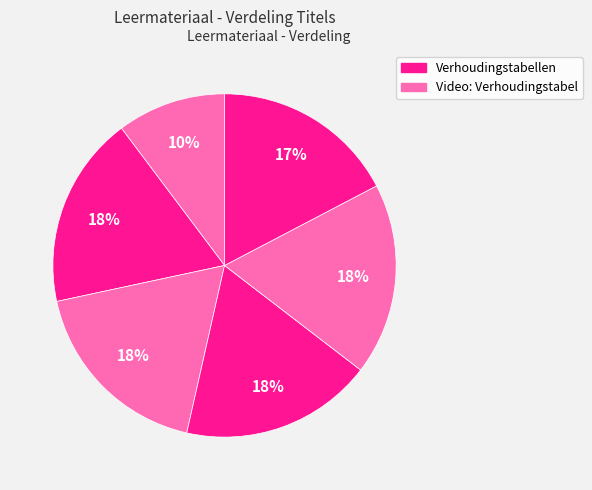

How many segments does this pie chart have?

6